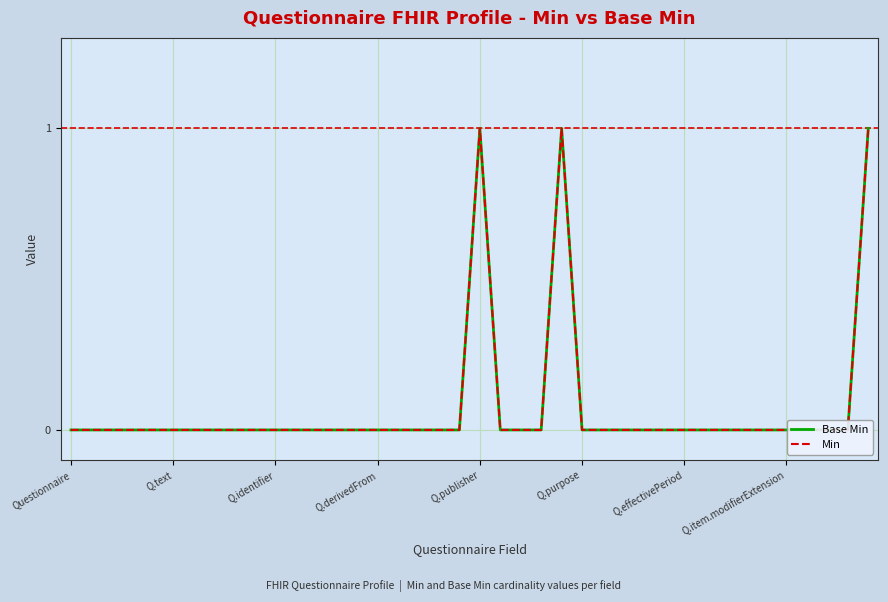

What is the highest value of the Base Min series?

1